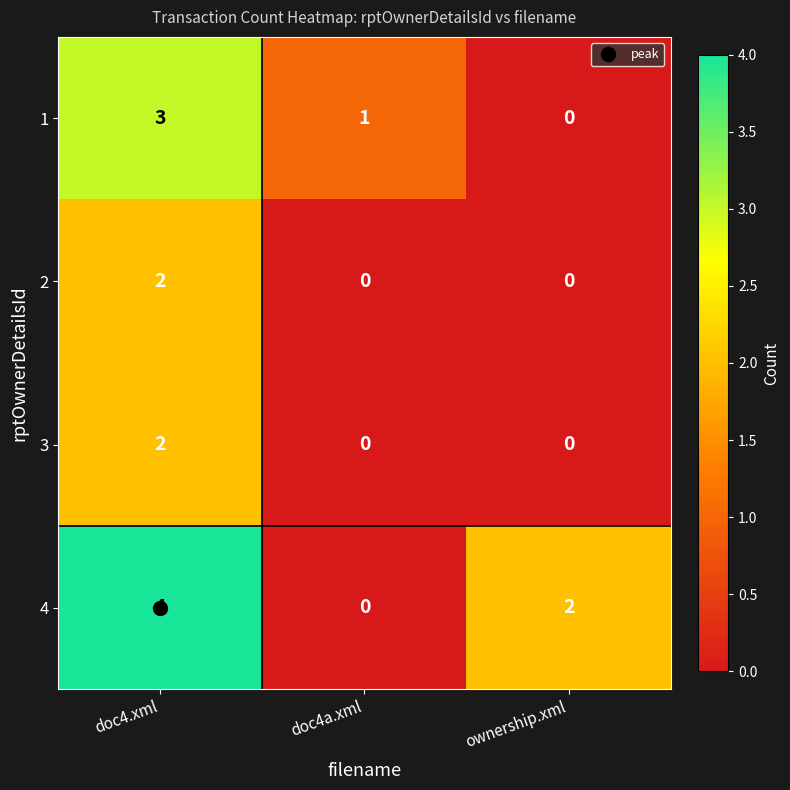

True or false: 2 has a value of 0 at ownership.xml.

True